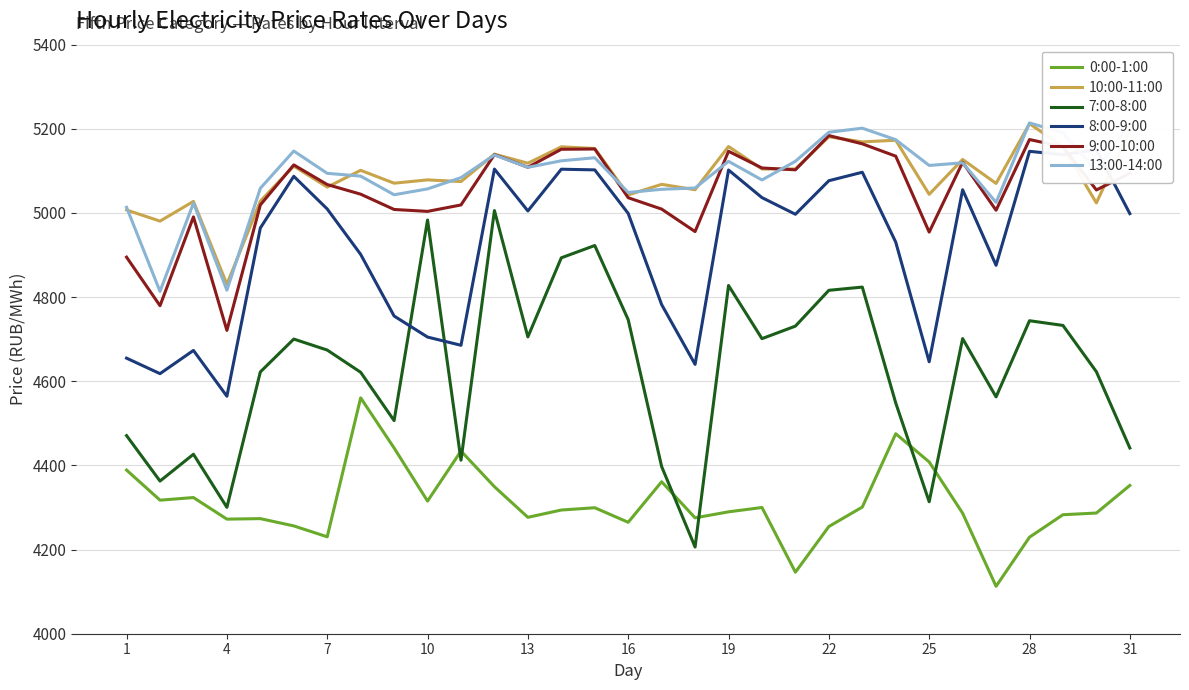

The value of 10:00-11:00 at 10 is 2023.7. True or false?

False